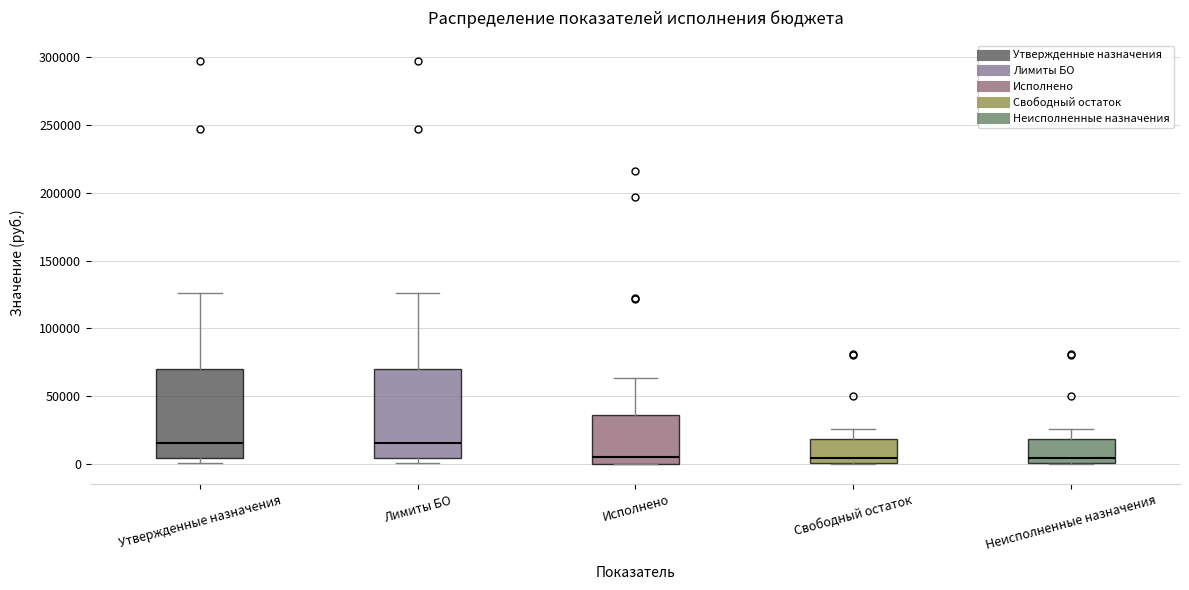

Where does the upper whisker of the box for Утвержденные назначения end on the y-axis? The values are not printed on the chart, so give them approximately, as read against the axis.

125000